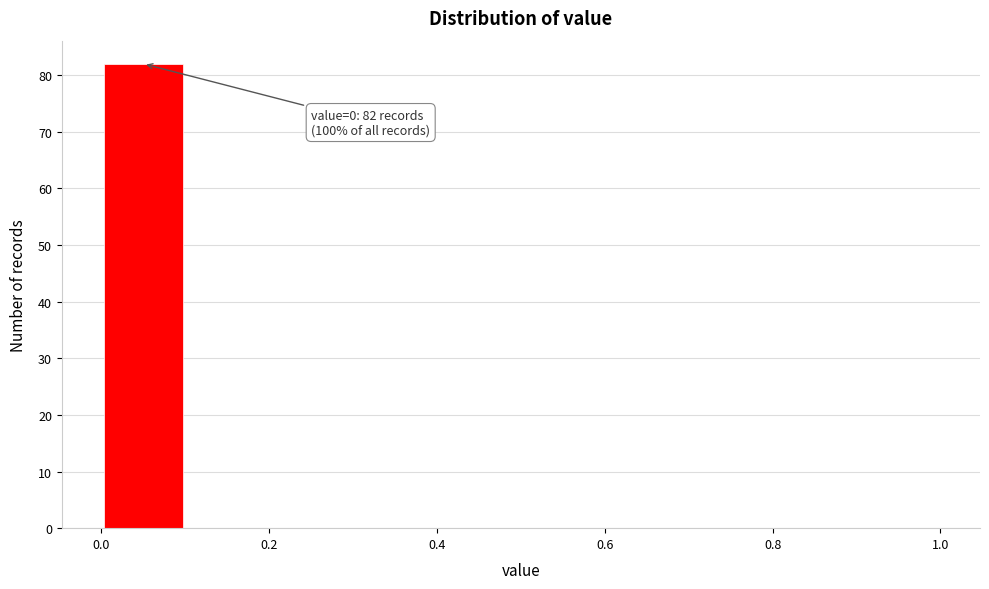

Over which range of the x-axis is the bar tallest?

0.0 to 0.1